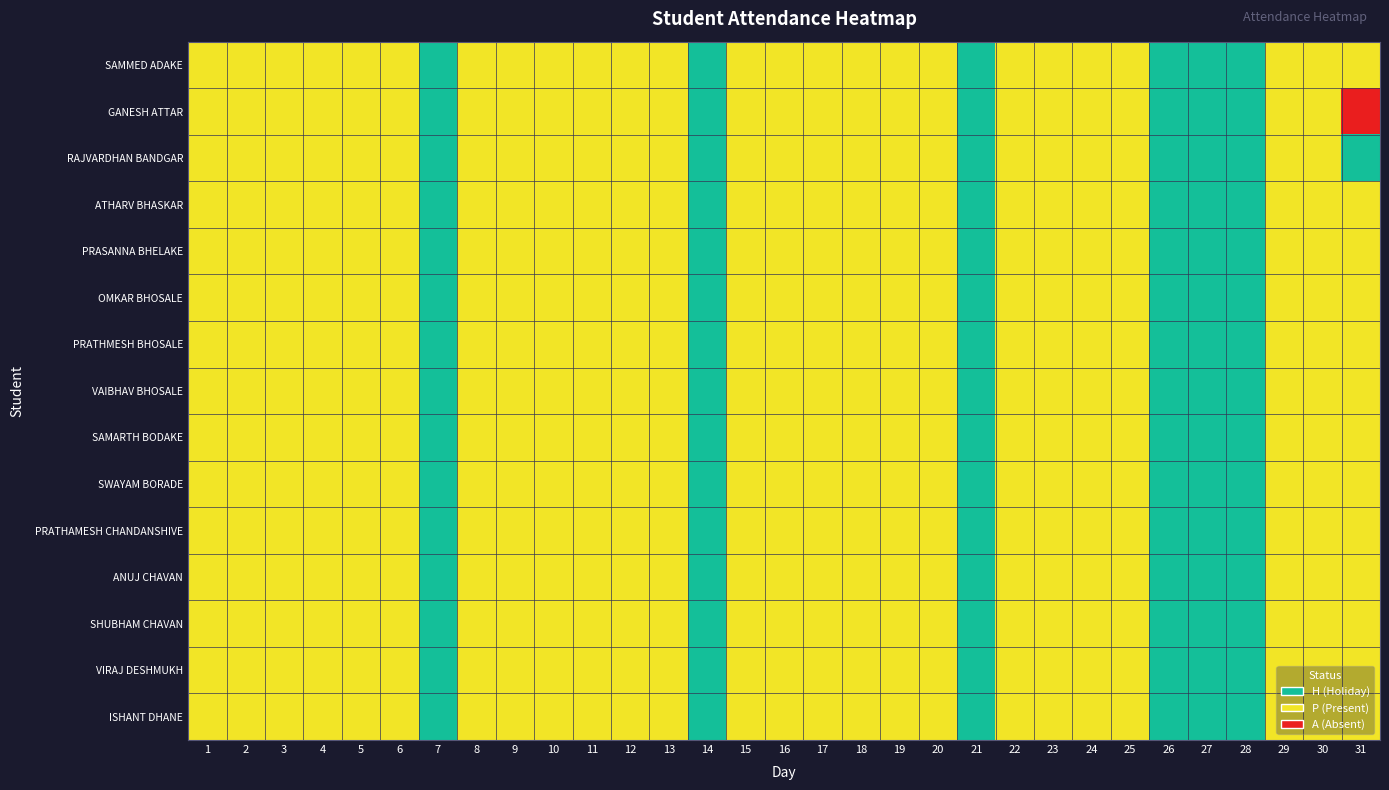

Reading right to left, what are all the values shown in this chart?

SAMMED ADAKE: 31=1	30=1	29=1	28=0	27=0	26=0	25=1	24=1	23=1	22=1	21=0	20=1	19=1	18=1	17=1	16=1	15=1	14=0	13=1	12=1	11=1	10=1	9=1	8=1	7=0	6=1	5=1	4=1	3=1	2=1	1=1
GANESH ATTAR: 31=2	30=1	29=1	28=0	27=0	26=0	25=1	24=1	23=1	22=1	21=0	20=1	19=1	18=1	17=1	16=1	15=1	14=0	13=1	12=1	11=1	10=1	9=1	8=1	7=0	6=1	5=1	4=1	3=1	2=1	1=1
RAJVARDHAN BANDGAR: 31=0	30=1	29=1	28=0	27=0	26=0	25=1	24=1	23=1	22=1	21=0	20=1	19=1	18=1	17=1	16=1	15=1	14=0	13=1	12=1	11=1	10=1	9=1	8=1	7=0	6=1	5=1	4=1	3=1	2=1	1=1
ATHARV BHASKAR: 31=1	30=1	29=1	28=0	27=0	26=0	25=1	24=1	23=1	22=1	21=0	20=1	19=1	18=1	17=1	16=1	15=1	14=0	13=1	12=1	11=1	10=1	9=1	8=1	7=0	6=1	5=1	4=1	3=1	2=1	1=1
PRASANNA BHELAKE: 31=1	30=1	29=1	28=0	27=0	26=0	25=1	24=1	23=1	22=1	21=0	20=1	19=1	18=1	17=1	16=1	15=1	14=0	13=1	12=1	11=1	10=1	9=1	8=1	7=0	6=1	5=1	4=1	3=1	2=1	1=1
OMKAR BHOSALE: 31=1	30=1	29=1	28=0	27=0	26=0	25=1	24=1	23=1	22=1	21=0	20=1	19=1	18=1	17=1	16=1	15=1	14=0	13=1	12=1	11=1	10=1	9=1	8=1	7=0	6=1	5=1	4=1	3=1	2=1	1=1
PRATHMESH BHOSALE: 31=1	30=1	29=1	28=0	27=0	26=0	25=1	24=1	23=1	22=1	21=0	20=1	19=1	18=1	17=1	16=1	15=1	14=0	13=1	12=1	11=1	10=1	9=1	8=1	7=0	6=1	5=1	4=1	3=1	2=1	1=1
VAIBHAV BHOSALE: 31=1	30=1	29=1	28=0	27=0	26=0	25=1	24=1	23=1	22=1	21=0	20=1	19=1	18=1	17=1	16=1	15=1	14=0	13=1	12=1	11=1	10=1	9=1	8=1	7=0	6=1	5=1	4=1	3=1	2=1	1=1
SAMARTH BODAKE: 31=1	30=1	29=1	28=0	27=0	26=0	25=1	24=1	23=1	22=1	21=0	20=1	19=1	18=1	17=1	16=1	15=1	14=0	13=1	12=1	11=1	10=1	9=1	8=1	7=0	6=1	5=1	4=1	3=1	2=1	1=1
SWAYAM BORADE: 31=1	30=1	29=1	28=0	27=0	26=0	25=1	24=1	23=1	22=1	21=0	20=1	19=1	18=1	17=1	16=1	15=1	14=0	13=1	12=1	11=1	10=1	9=1	8=1	7=0	6=1	5=1	4=1	3=1	2=1	1=1
PRATHAMESH CHANDANSHIVE: 31=1	30=1	29=1	28=0	27=0	26=0	25=1	24=1	23=1	22=1	21=0	20=1	19=1	18=1	17=1	16=1	15=1	14=0	13=1	12=1	11=1	10=1	9=1	8=1	7=0	6=1	5=1	4=1	3=1	2=1	1=1
ANUJ CHAVAN: 31=1	30=1	29=1	28=0	27=0	26=0	25=1	24=1	23=1	22=1	21=0	20=1	19=1	18=1	17=1	16=1	15=1	14=0	13=1	12=1	11=1	10=1	9=1	8=1	7=0	6=1	5=1	4=1	3=1	2=1	1=1
SHUBHAM CHAVAN: 31=1	30=1	29=1	28=0	27=0	26=0	25=1	24=1	23=1	22=1	21=0	20=1	19=1	18=1	17=1	16=1	15=1	14=0	13=1	12=1	11=1	10=1	9=1	8=1	7=0	6=1	5=1	4=1	3=1	2=1	1=1
VIRAJ DESHMUKH: 31=1	30=1	29=1	28=0	27=0	26=0	25=1	24=1	23=1	22=1	21=0	20=1	19=1	18=1	17=1	16=1	15=1	14=0	13=1	12=1	11=1	10=1	9=1	8=1	7=0	6=1	5=1	4=1	3=1	2=1	1=1
ISHANT DHANE: 31=1	30=1	29=1	28=0	27=0	26=0	25=1	24=1	23=1	22=1	21=0	20=1	19=1	18=1	17=1	16=1	15=1	14=0	13=1	12=1	11=1	10=1	9=1	8=1	7=0	6=1	5=1	4=1	3=1	2=1	1=1